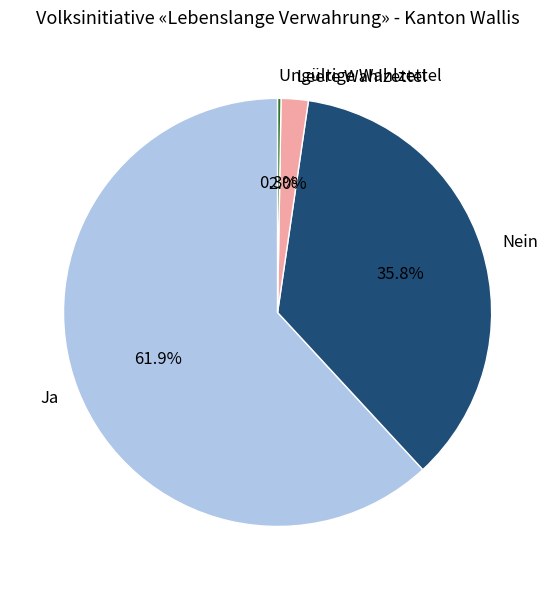

Approximately how many times larger is the value at Ja compared to Nein?

1.7